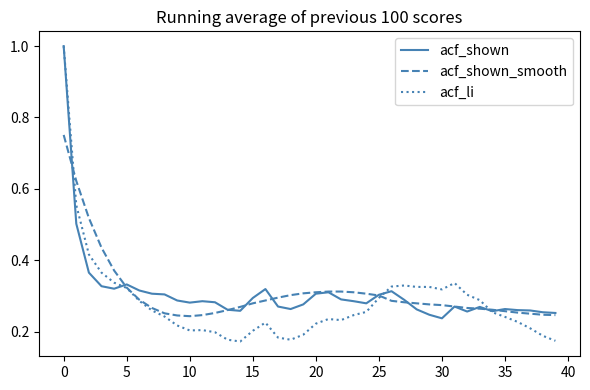

Which series has the widest spread of values?

acf_li